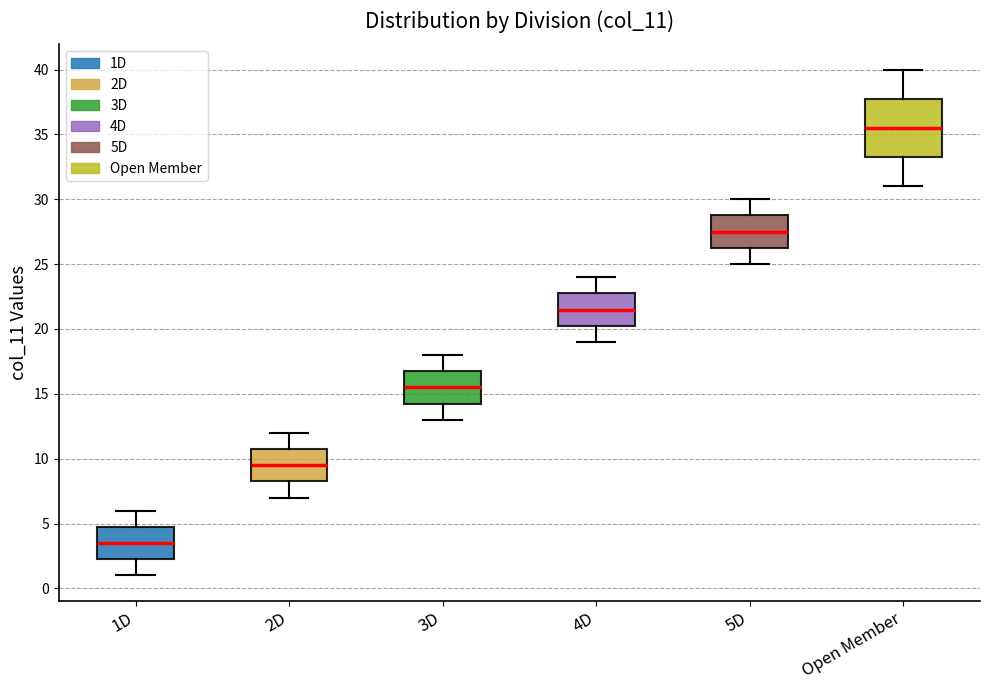

Comparing the boxes themselves (not the whiskers), which one is the tallest?

Open Member